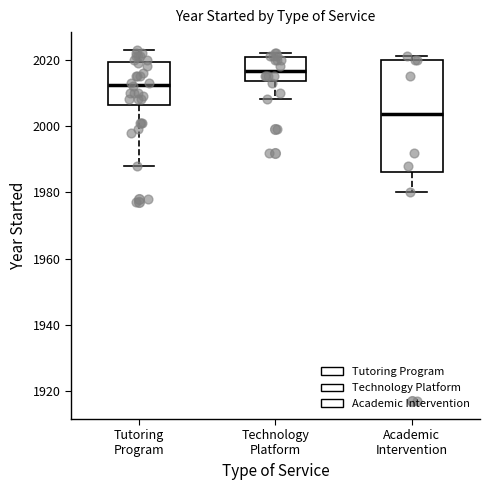

Where is the lower edge of the box for Academic Intervention on the y-axis? The values are not printed on the chart, so give them approximately, as read against the axis.

1986